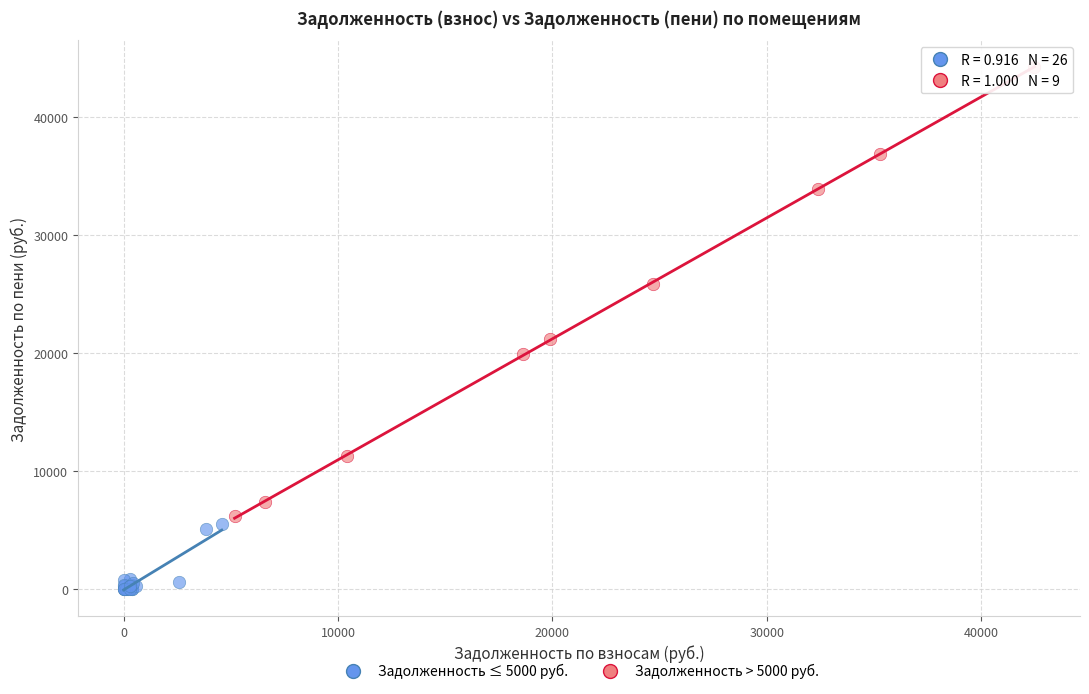

Which series has the largest Y range (max minus min)?

Задолженность > 5000 руб.